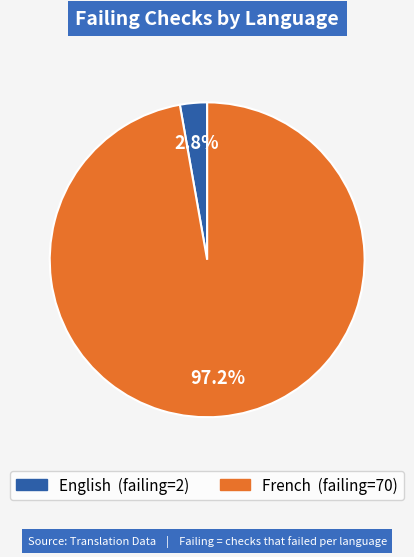

How many segments does this pie chart have?

2